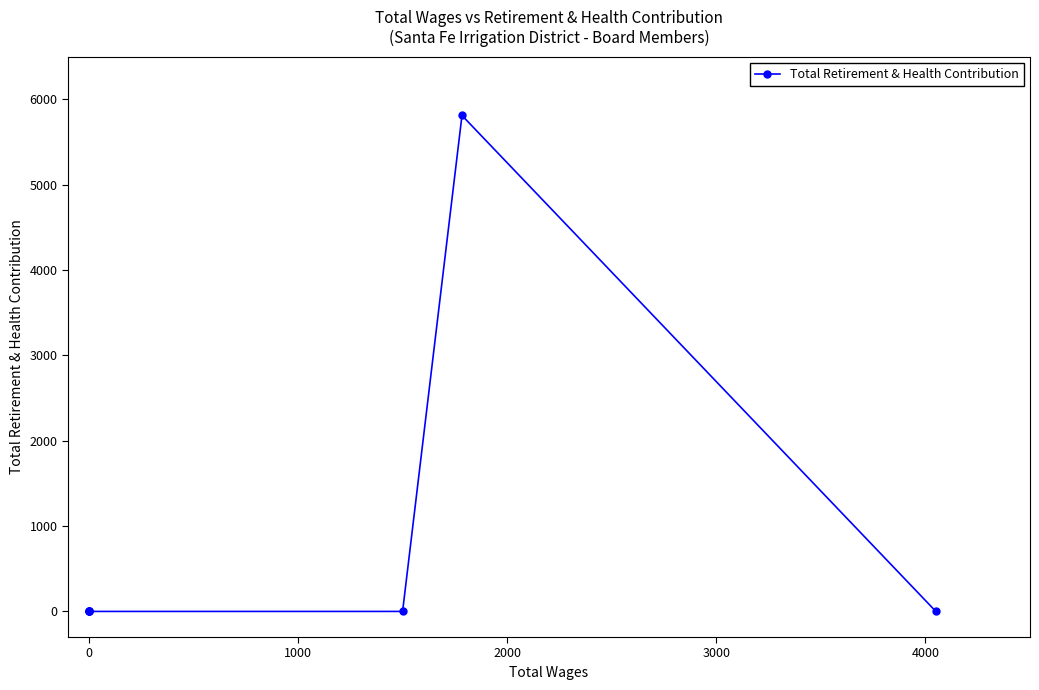

Which has a higher value, 5000 or −1000?

5000